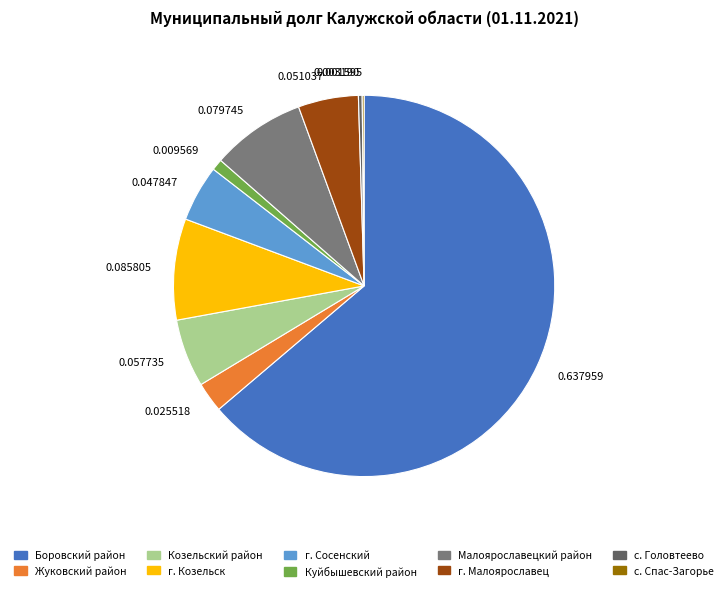

Combined, do с. Головтеево and Козельский район account for over 50%?

No